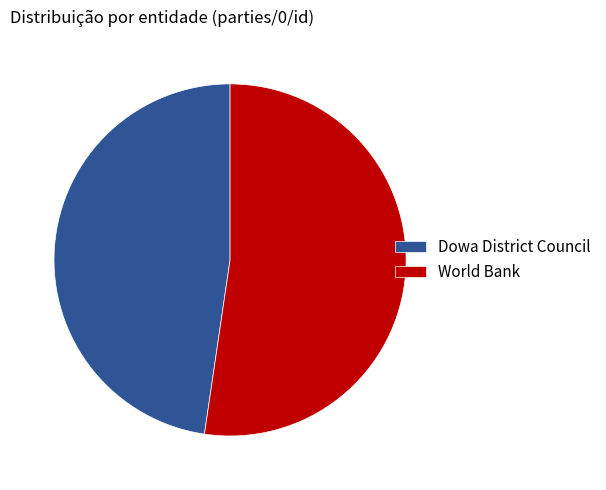

Count the number of slices in the pie.

2